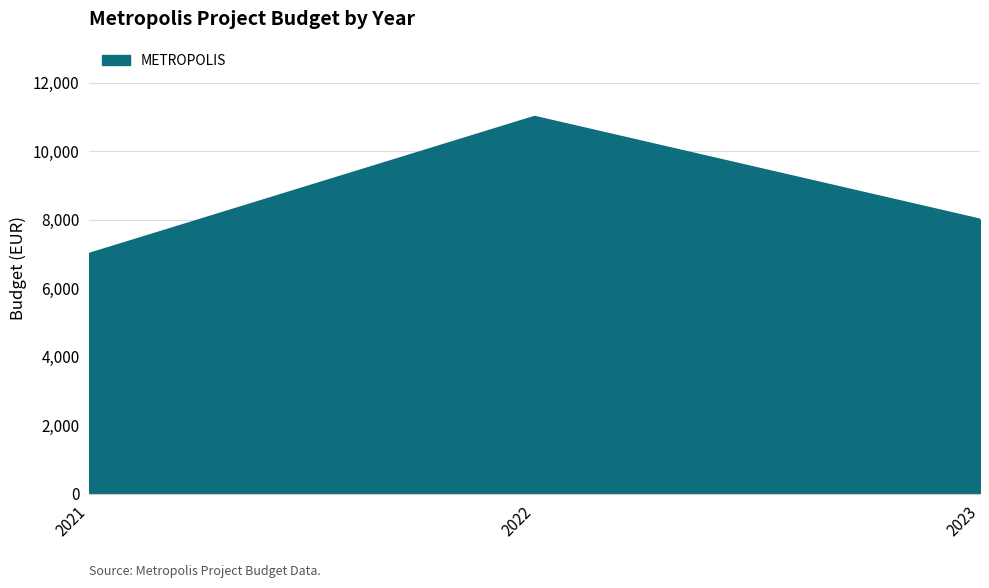

Where is the data nearest to the value 9000?

2023